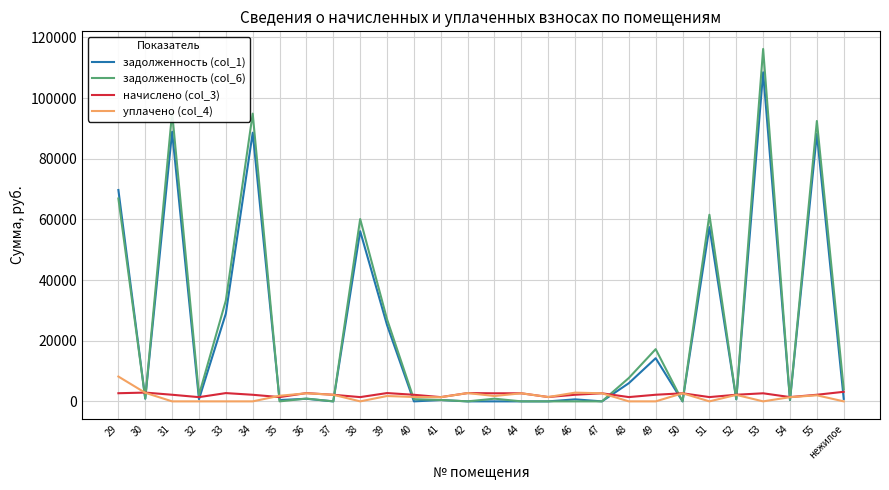

Where does the начислено (col_3) series first go above 2182?

29